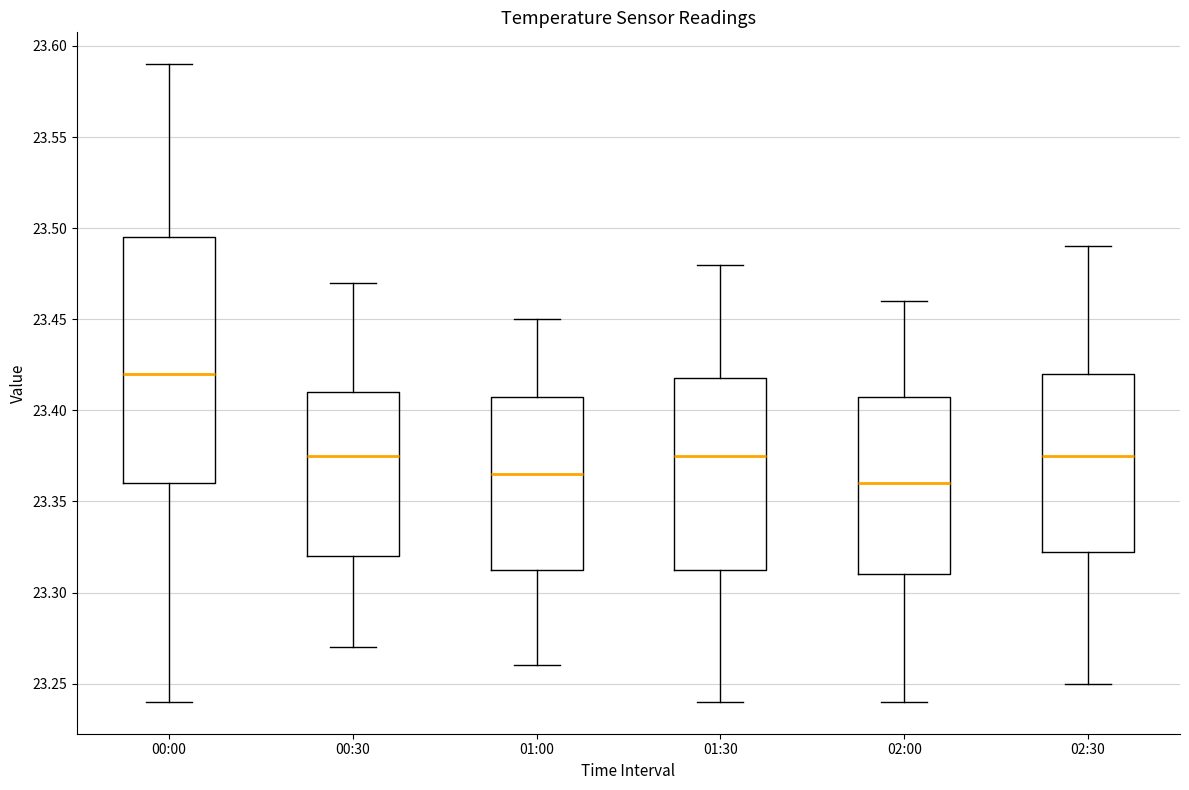

Reading left to right, read every box against the y-axis: the position of its median line, the range the box covers, and the ends of its whiskers. The values are not printed on the chart, so give them approximately, as read against the axis.

00:00: median 23.420, box 23.360 to 23.495, whiskers 23.240 to 23.590
00:30: median 23.375, box 23.320 to 23.410, whiskers 23.270 to 23.470
01:00: median 23.365, box 23.315 to 23.410, whiskers 23.260 to 23.450
01:30: median 23.375, box 23.315 to 23.420, whiskers 23.240 to 23.480
02:00: median 23.360, box 23.310 to 23.410, whiskers 23.240 to 23.460
02:30: median 23.375, box 23.325 to 23.420, whiskers 23.250 to 23.490